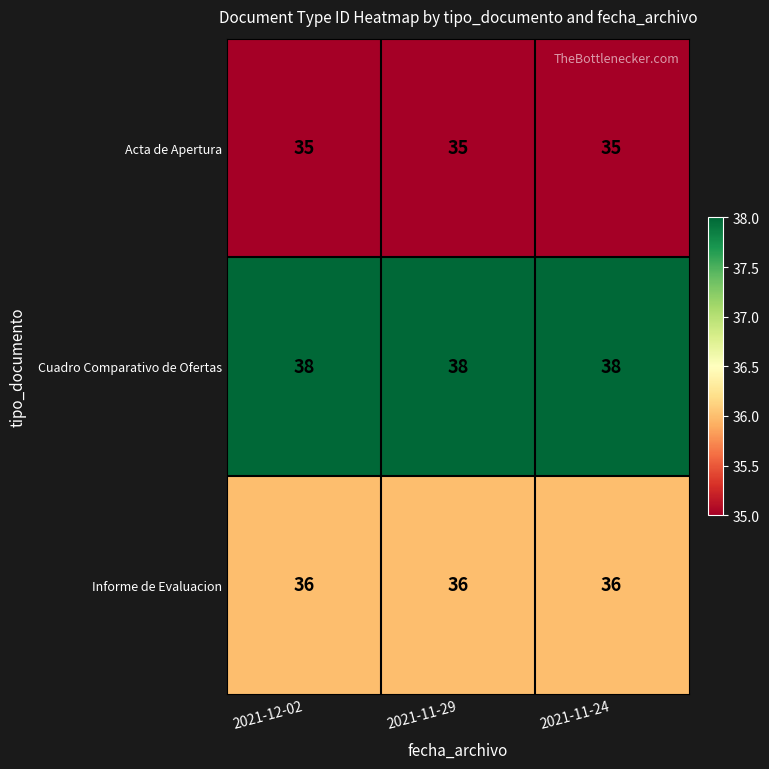

Rank the series by their average value, from lowest to highest.

Acta de Apertura, Informe de Evaluacion, Cuadro Comparativo de Ofertas